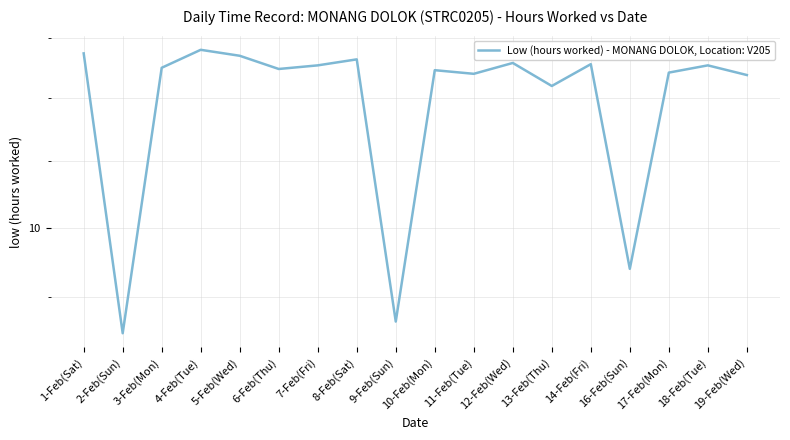

What is the value of the 1st point from the left?

11.4